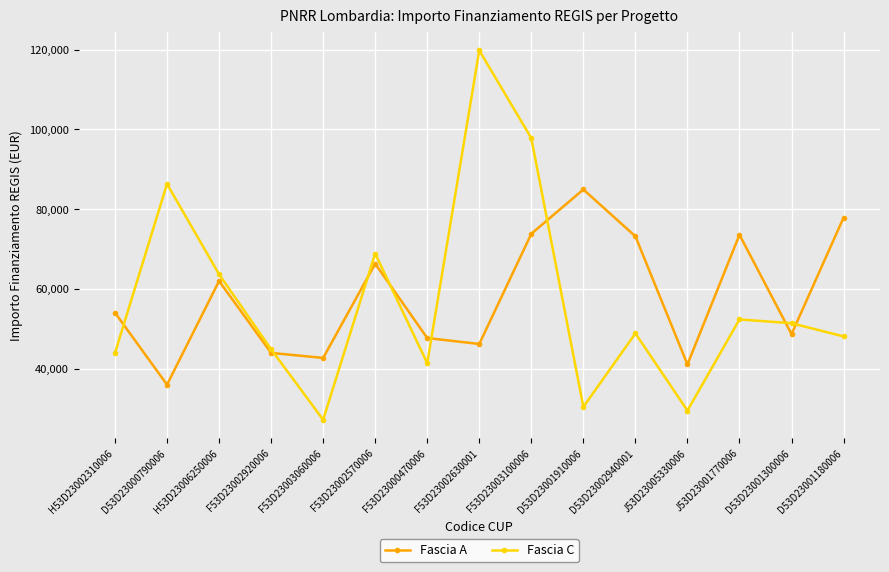

Which series has the largest total across all categories?

Fascia A